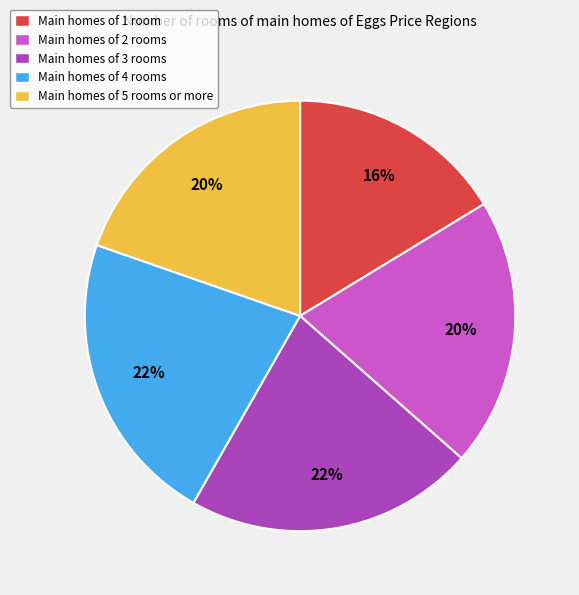

Which has a higher value, Main homes of 3 rooms or Main homes of 2 rooms?

Main homes of 3 rooms